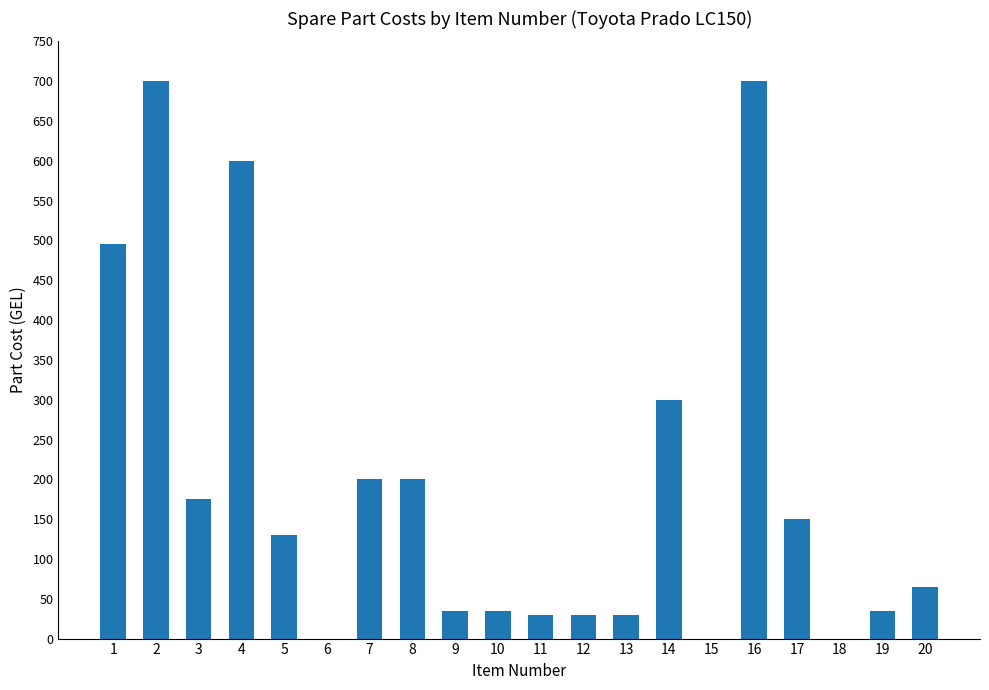

What is the greatest value displayed?

700